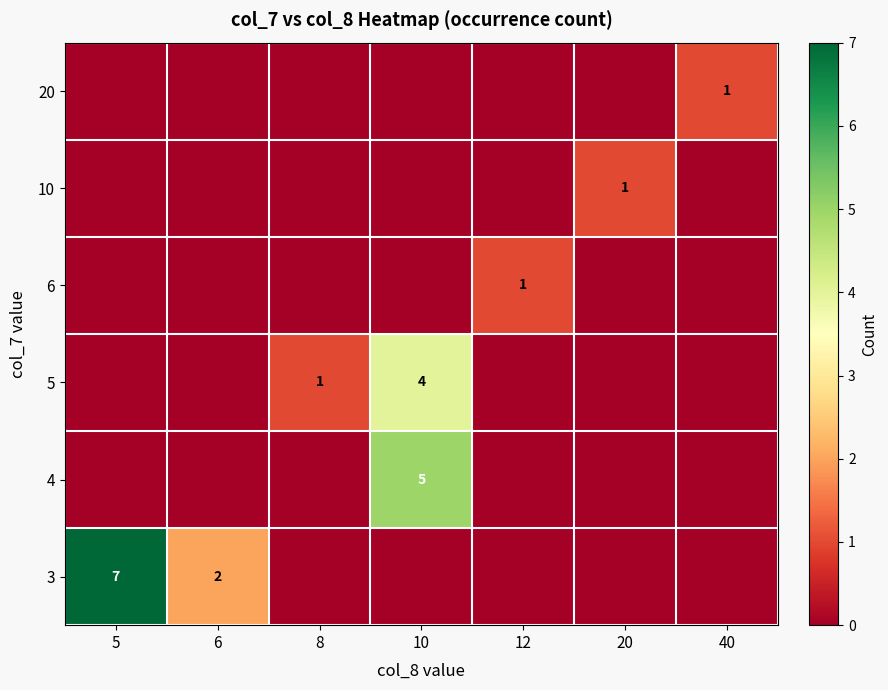

The 3 series shows 11 at 5. True or false?

False